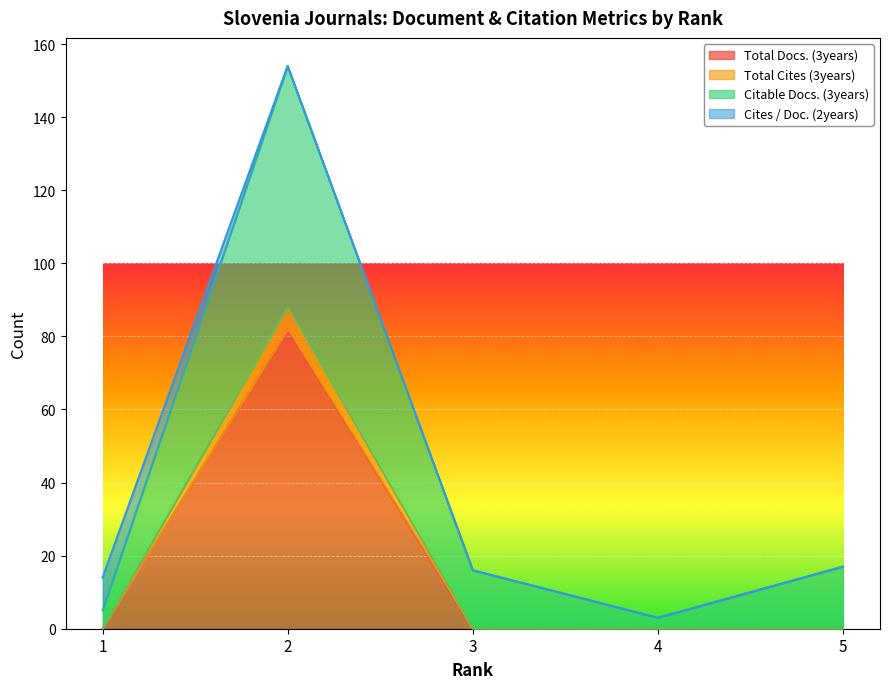

True or false: Citable Docs. (3years) and Total Docs. (3years) intersect in this chart.

False